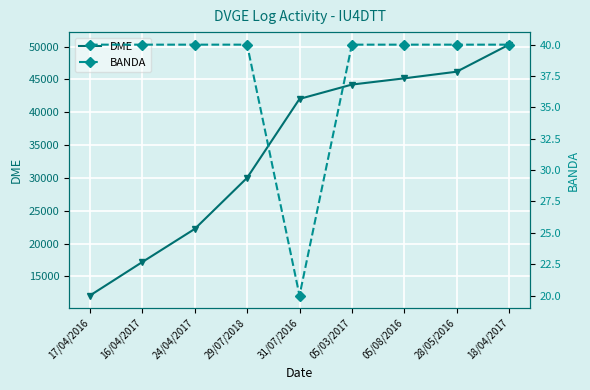

Reading left to right, list all the values displayed in this chart.

DME: 17/04/2016=12097	16/04/2017=17199	24/04/2017=22235	29/07/2018=30019	31/07/2016=42026	05/03/2017=44211	05/08/2016=45161	28/05/2016=46170	18/04/2017=50288
BANDA: 17/04/2016=40	16/04/2017=40	24/04/2017=40	29/07/2018=40	31/07/2016=20	05/03/2017=40	05/08/2016=40	28/05/2016=40	18/04/2017=40